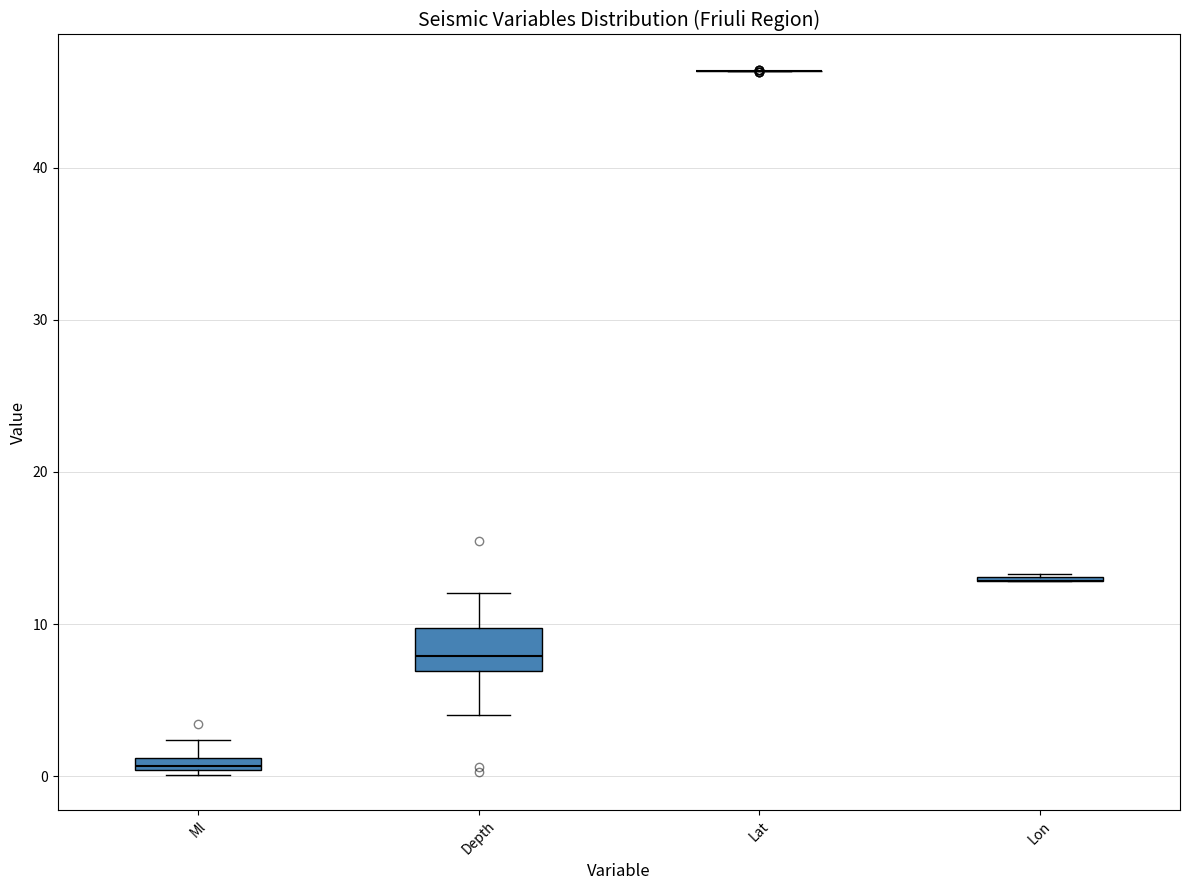

Comparing the boxes themselves (not the whiskers), which one is the tallest?

Depth